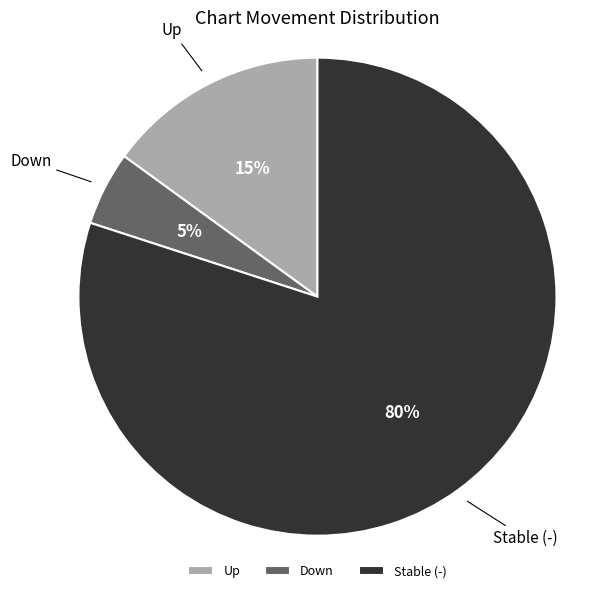

How many segments does this pie chart have?

3